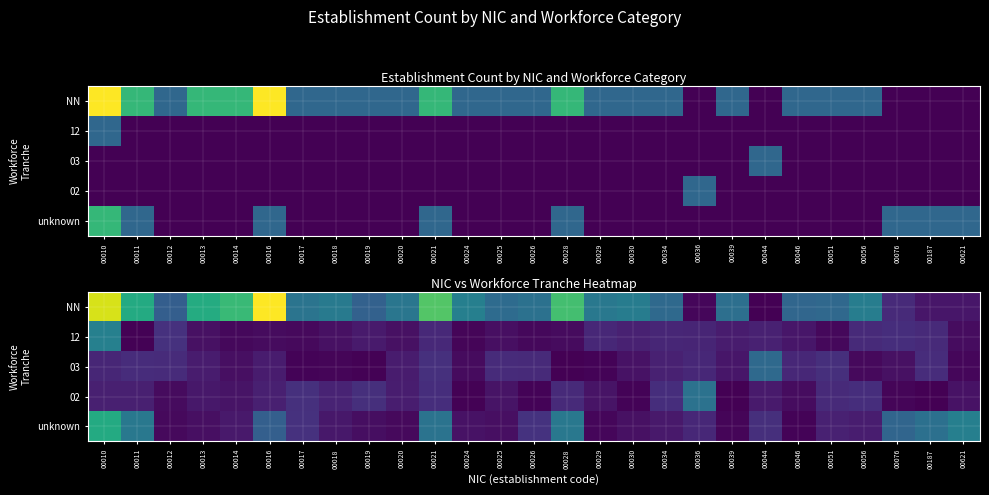

Rank the series by their maximum value, from highest to lowest.

NN, unknown, 12, 02, 03